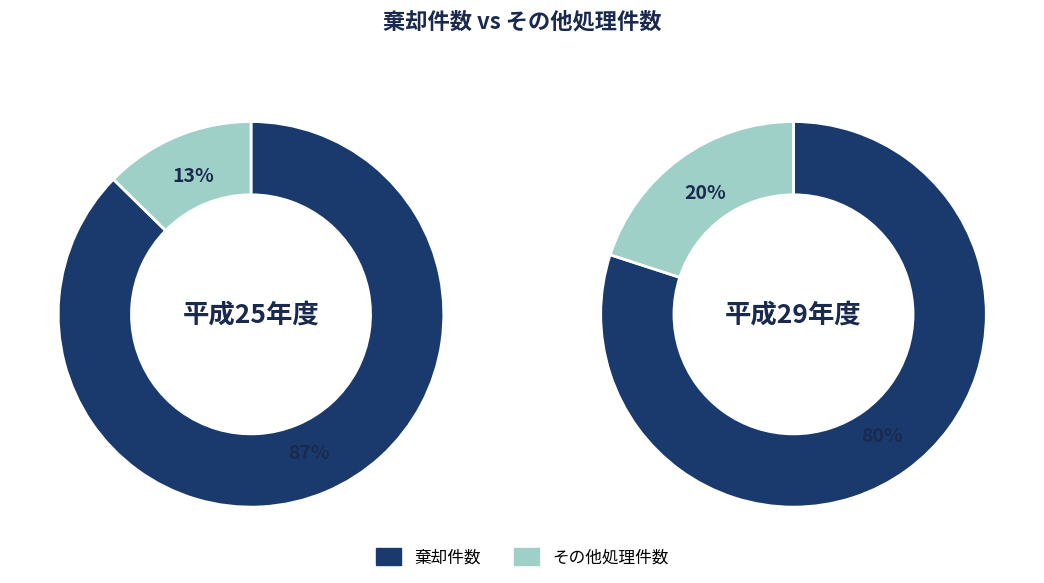

Which series has the largest range (max minus min)?

棄却件数